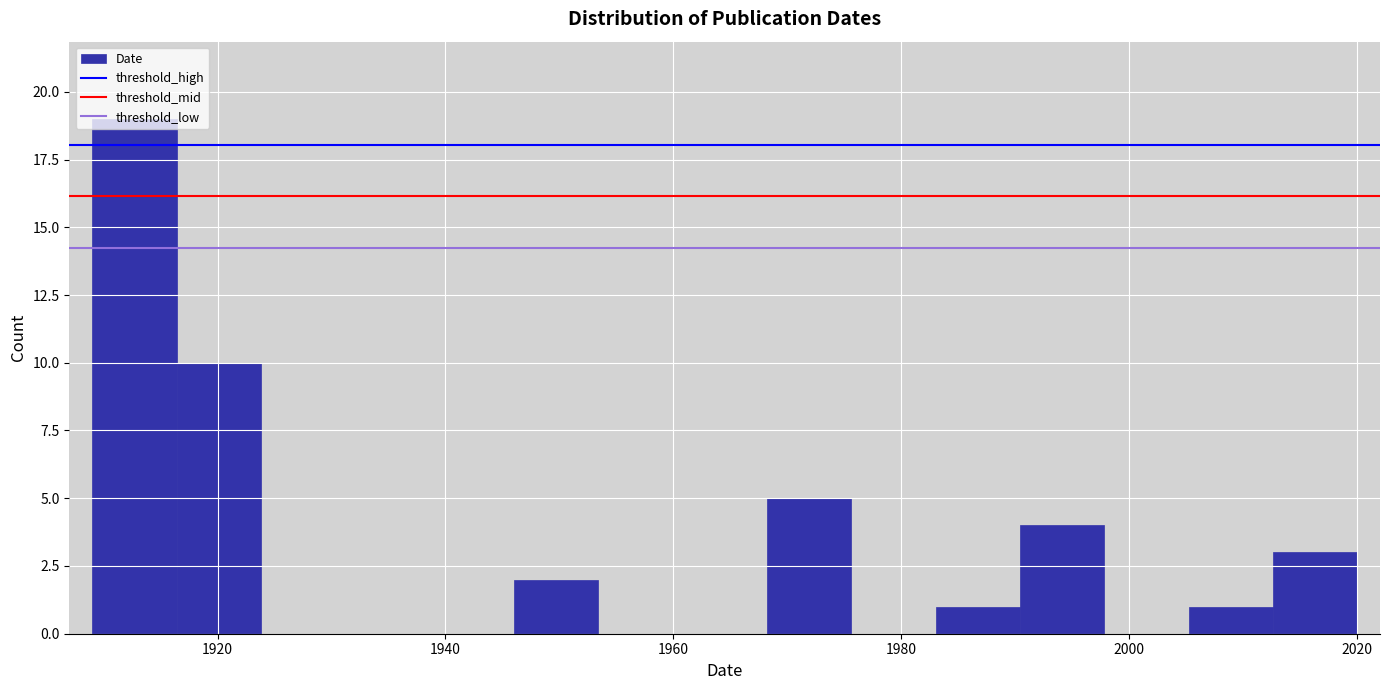

Read against the x-axis, roughly where is the centre of the tallest bar?

1912